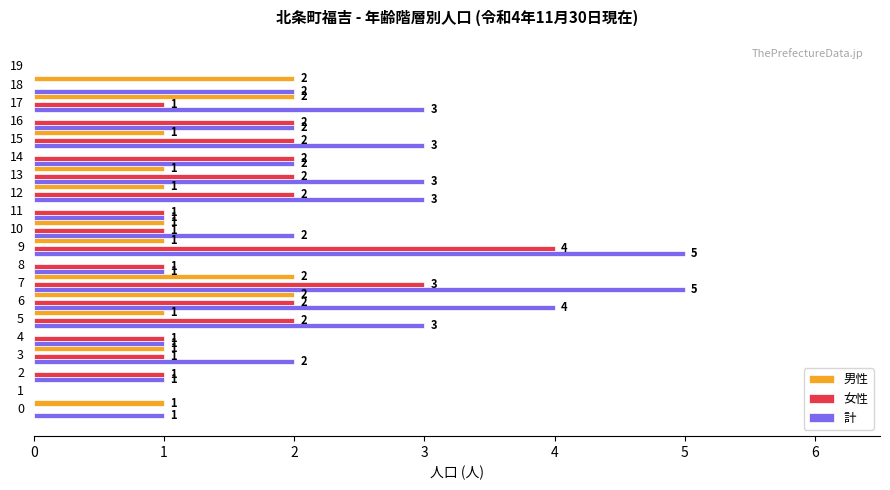

What is the average value of the 計 series?

2